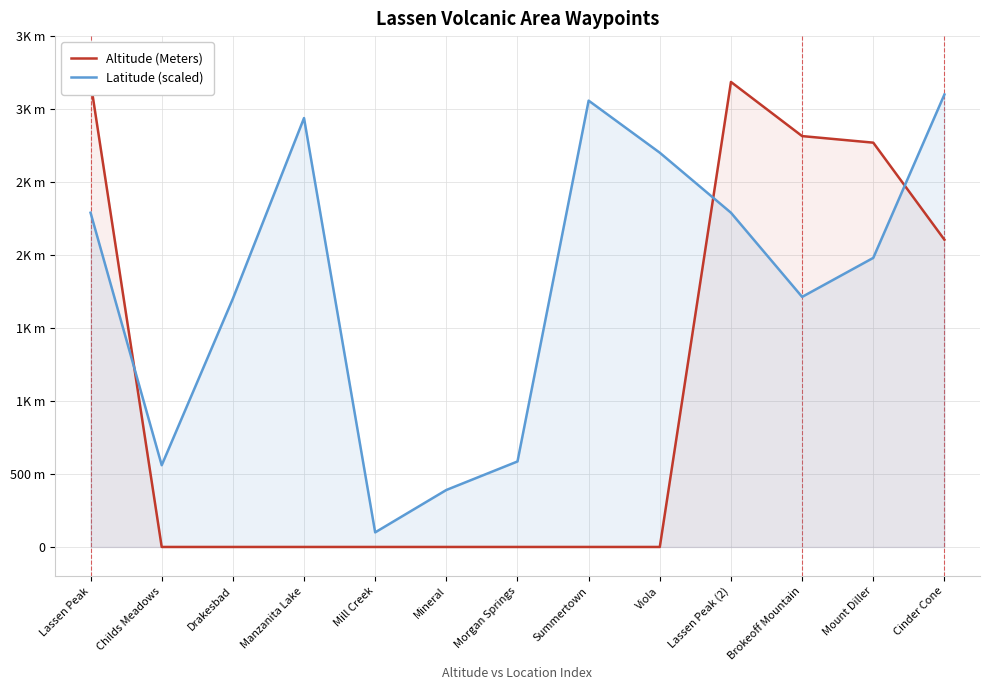

What is the difference between the highest and lowest values at Manzanita Lake?

2938.5